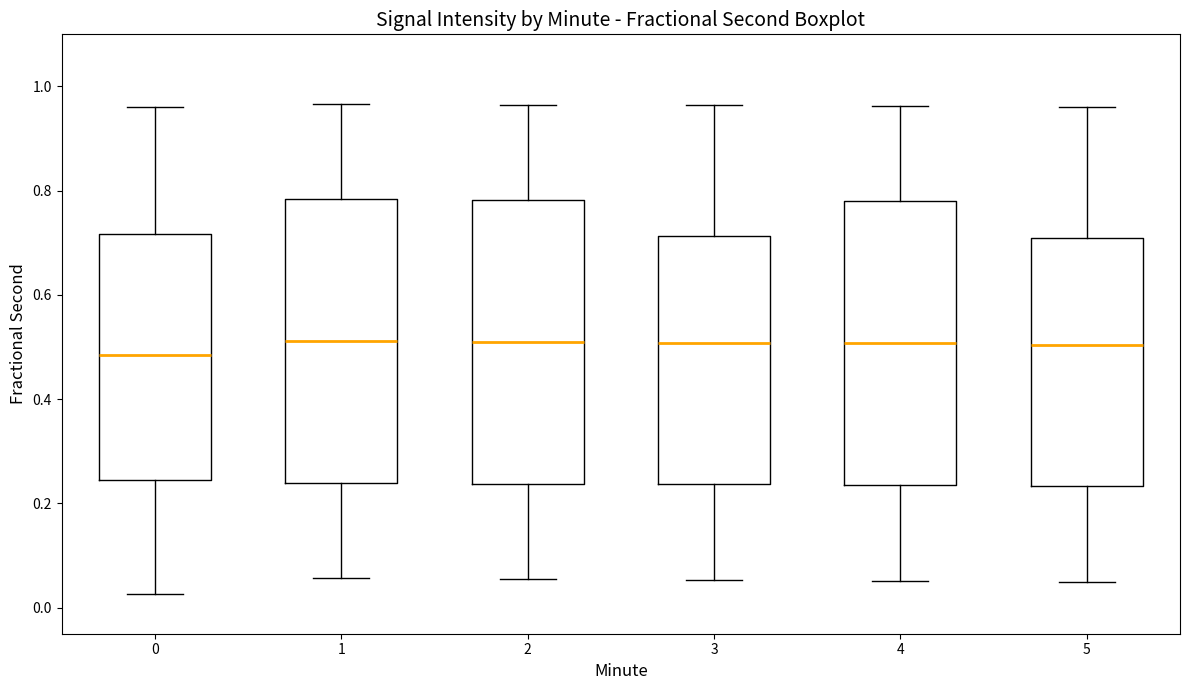

Reading left to right, read every box against the y-axis: the position of its median line, the range the box covers, and the ends of its whiskers. The values are not printed on the chart, so give them approximately, as read against the axis.

0: median 0.48, box 0.24 to 0.72, whiskers 0.02 to 0.96
1: median 0.52, box 0.24 to 0.78, whiskers 0.06 to 0.96
2: median 0.52, box 0.24 to 0.78, whiskers 0.06 to 0.96
3: median 0.50, box 0.24 to 0.72, whiskers 0.06 to 0.96
4: median 0.50, box 0.24 to 0.78, whiskers 0.06 to 0.96
5: median 0.50, box 0.24 to 0.72, whiskers 0.04 to 0.96